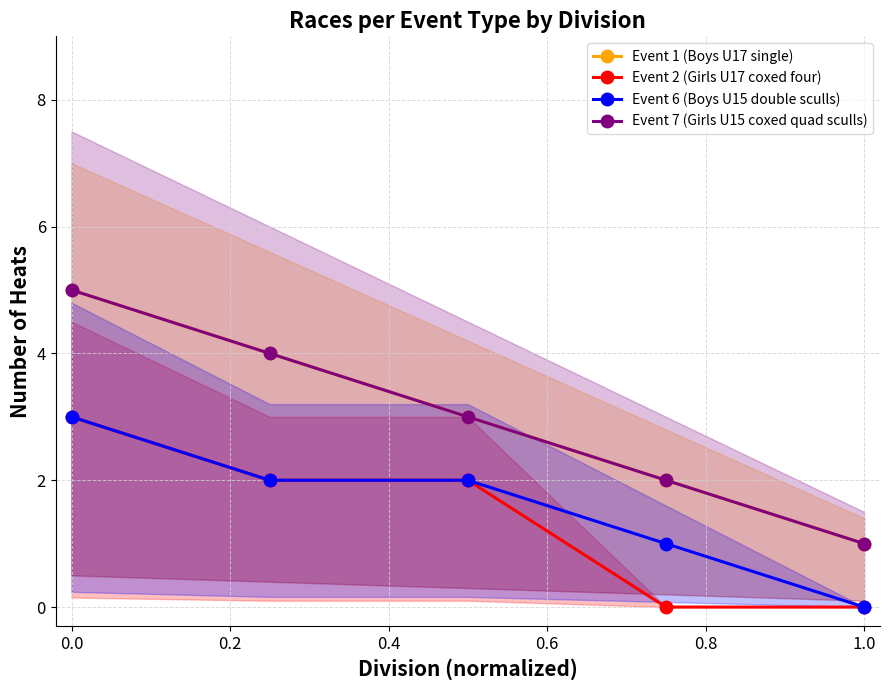

Does the chart have visible grid lines?

Yes